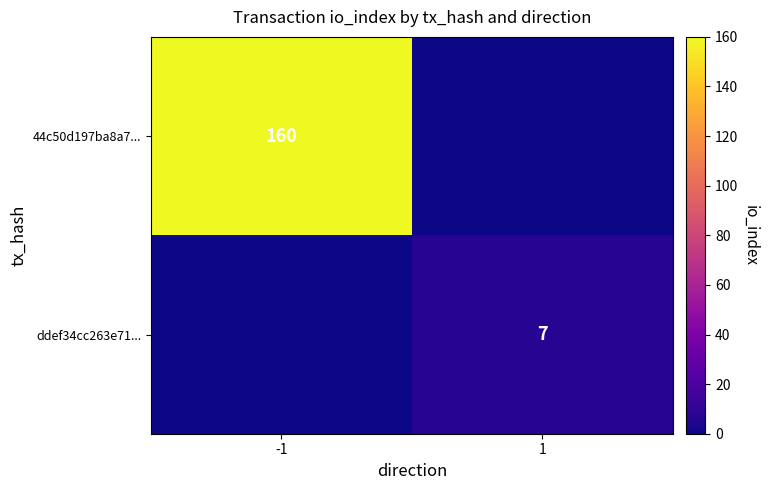

The ddef34cc263e71... series shows 7 at 1. True or false?

True